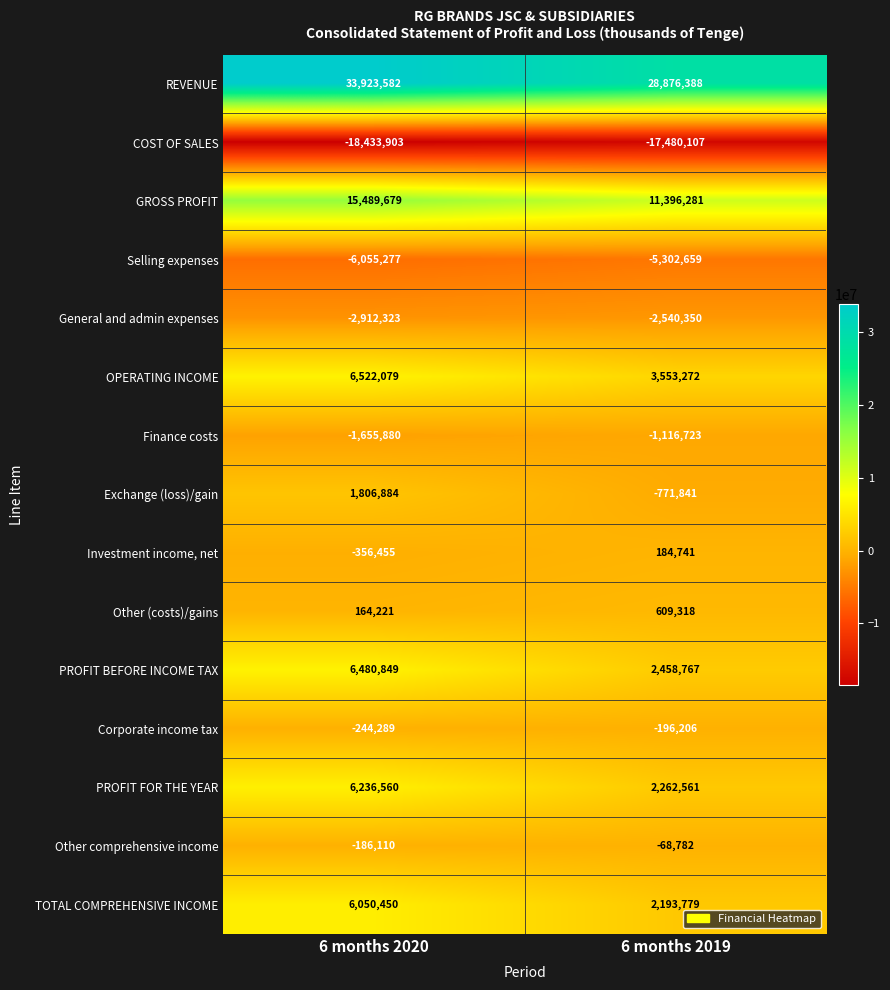

The value of Other (costs)/gains at 6 months 2020 is 164221. True or false?

True